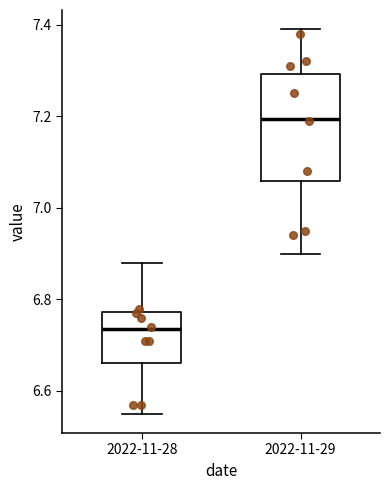

Reading left to right, read every box against the y-axis: the position of its median line, the range the box covers, and the ends of its whiskers. The values are not printed on the chart, so give them approximately, as read against the axis.

2022-11-28: median 6.74, box 6.66 to 6.78, whiskers 6.56 to 6.88
2022-11-29: median 7.20, box 7.06 to 7.30, whiskers 6.90 to 7.40